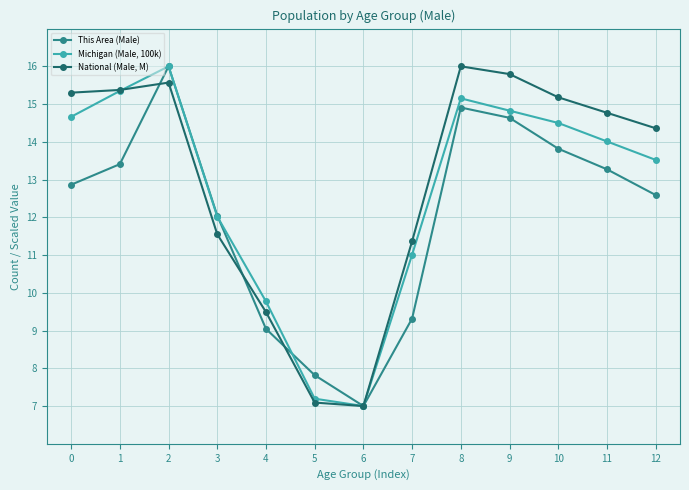

How many values in the National (Male, M) series exceed 14?

8